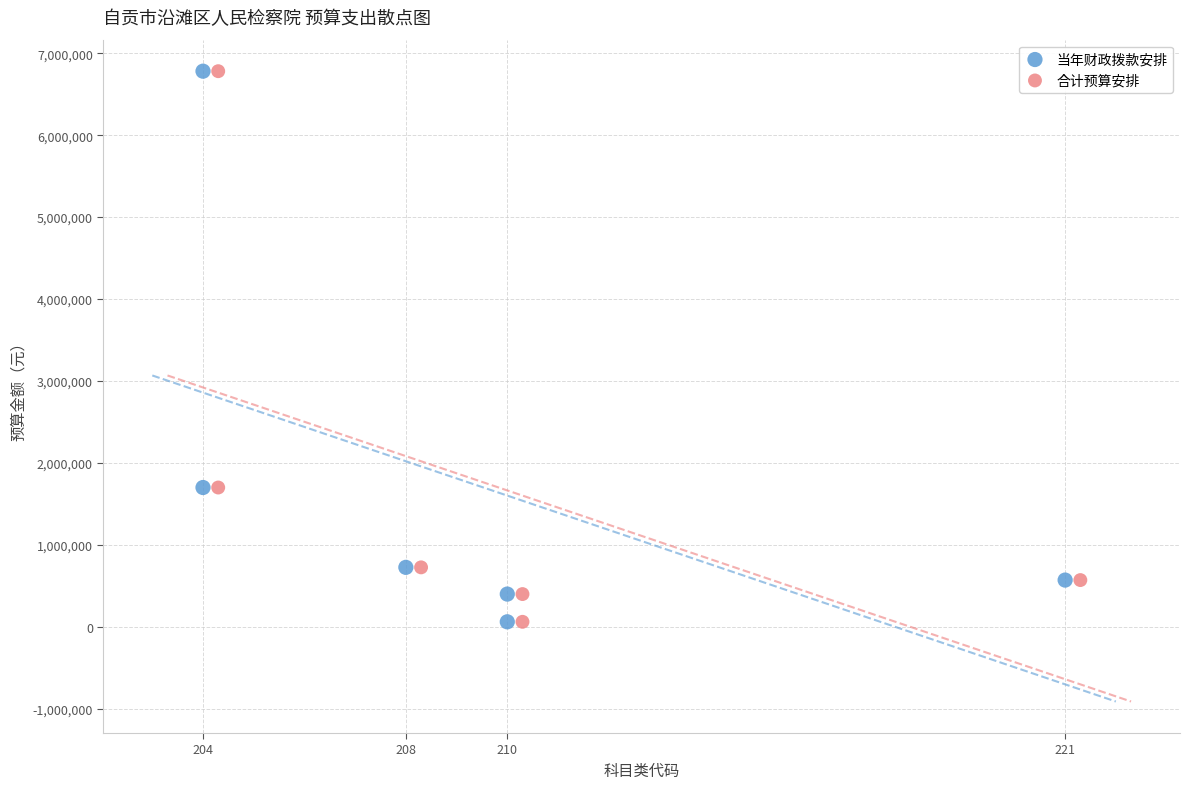

What are all the series names shown in the legend?

当年财政拨款安排, 合计预算安排